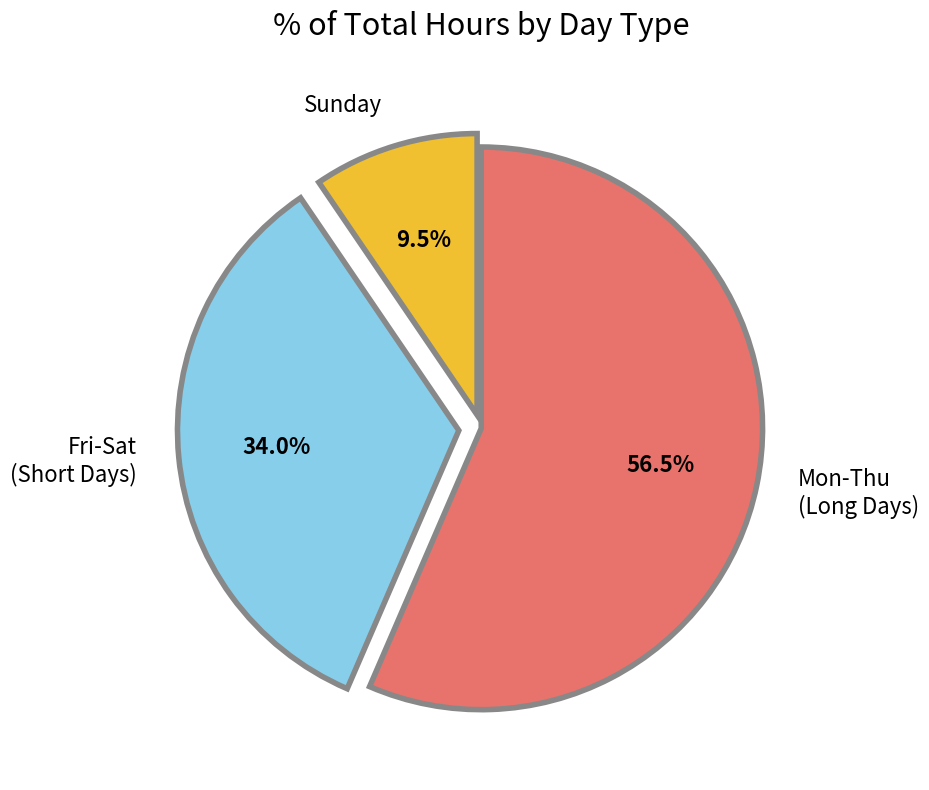

Between Sunday and Fri-Sat (Short Days), which is larger?

Fri-Sat (Short Days)